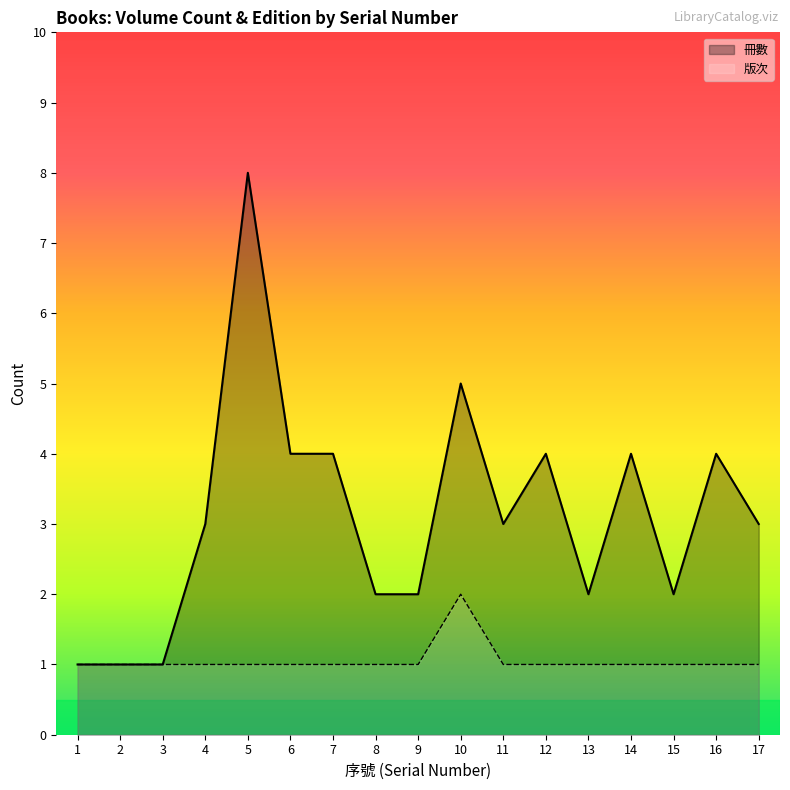

What is the total value across all series at 10?

7